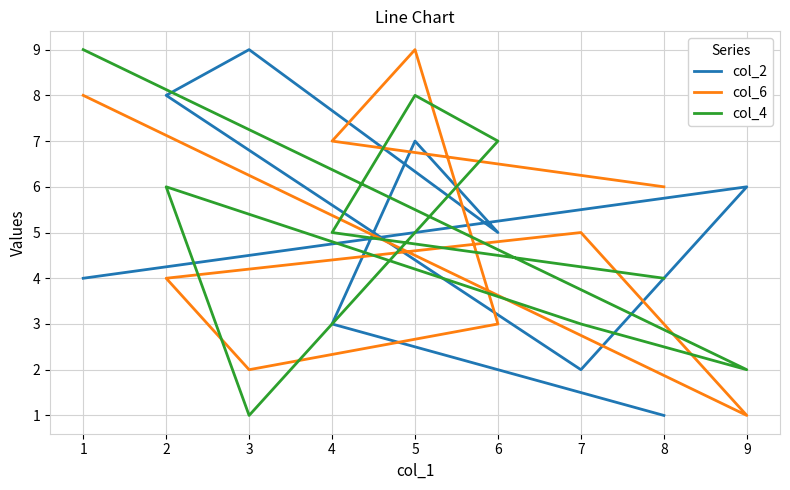

Between 5 and 7, which series saw the biggest shift?

col_2